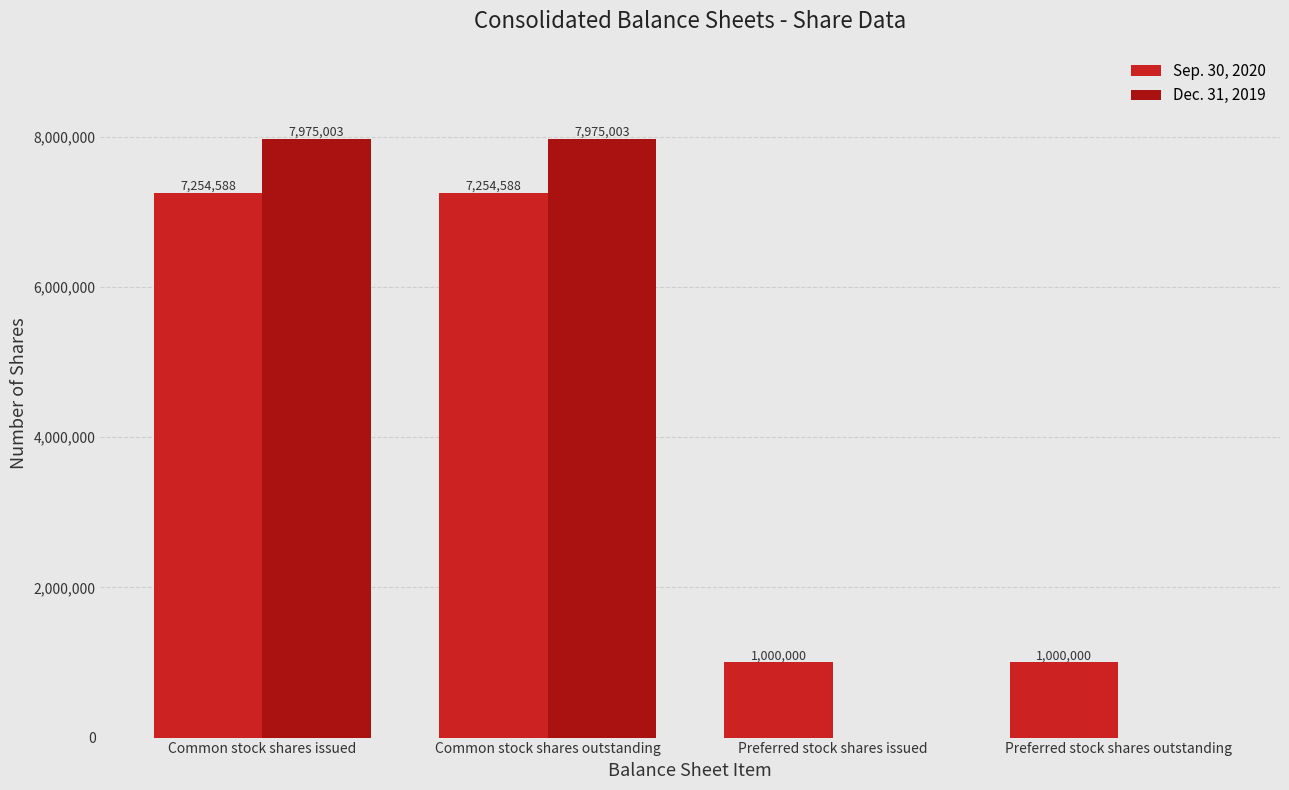

How many Sep. 30, 2020 values are between 1000000 and 7254588?

4